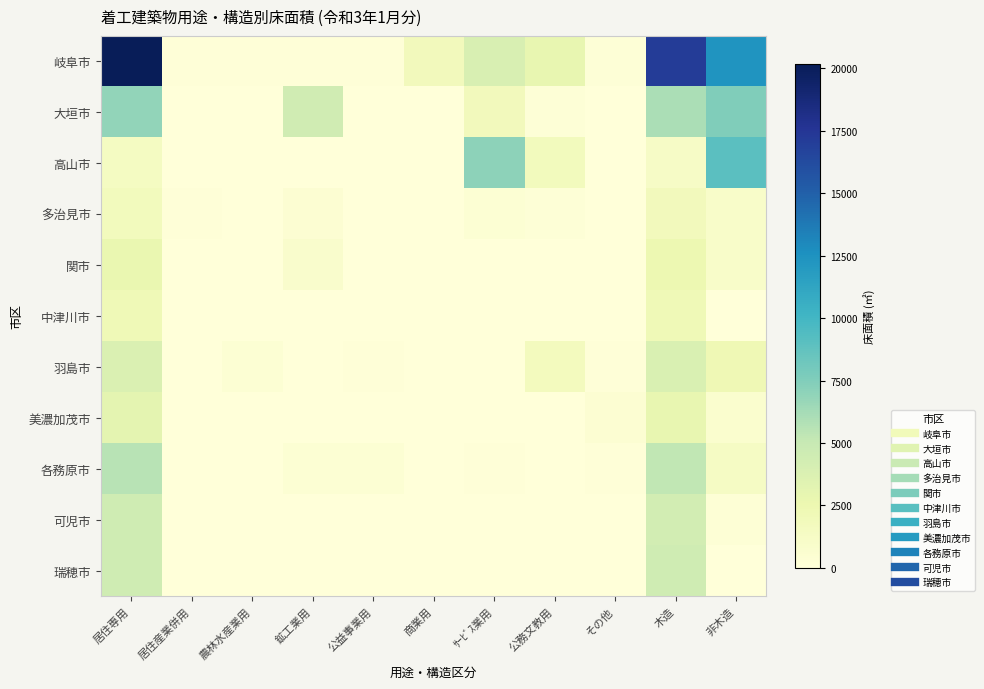

What is the total value across all series at 農林水産業用?

537